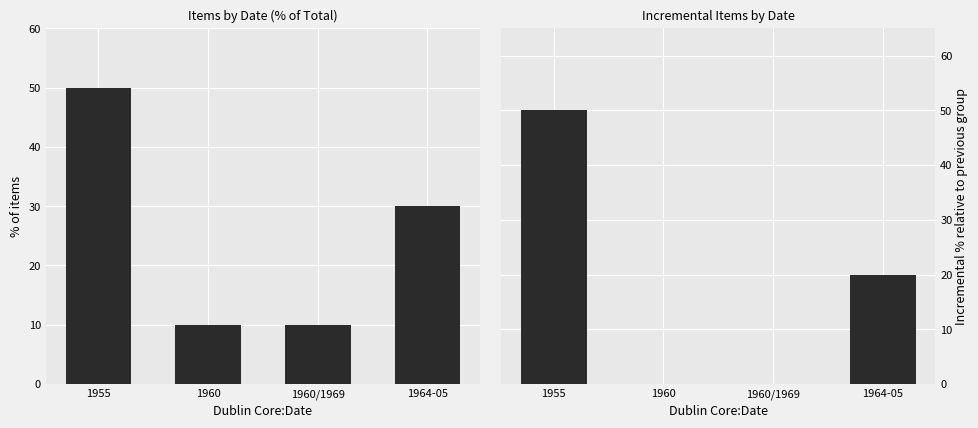

Where does the % of total items series first go above 30?

1955